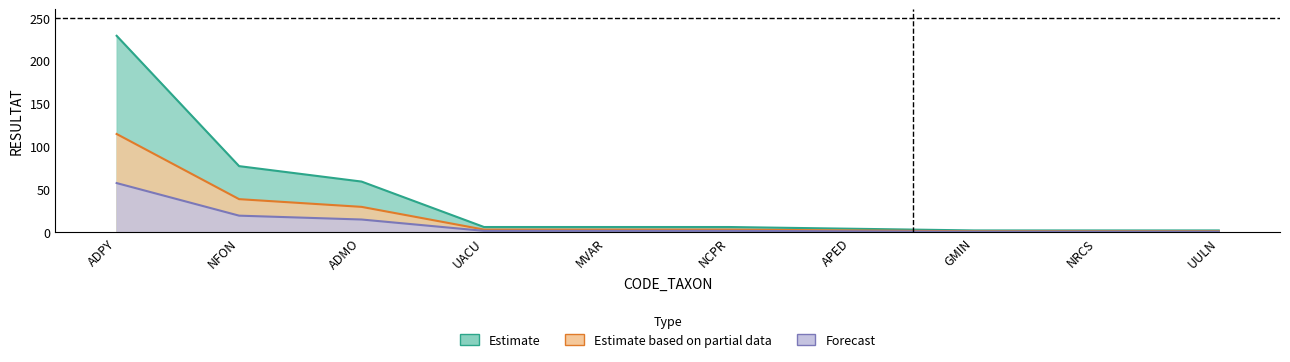

What position from the left is UACU?

4